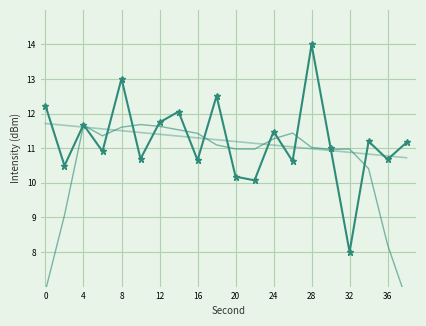

Is the value of intensity(dBm) trend at 12 greater than the value of intensity(dBm) linear at 11?

Yes